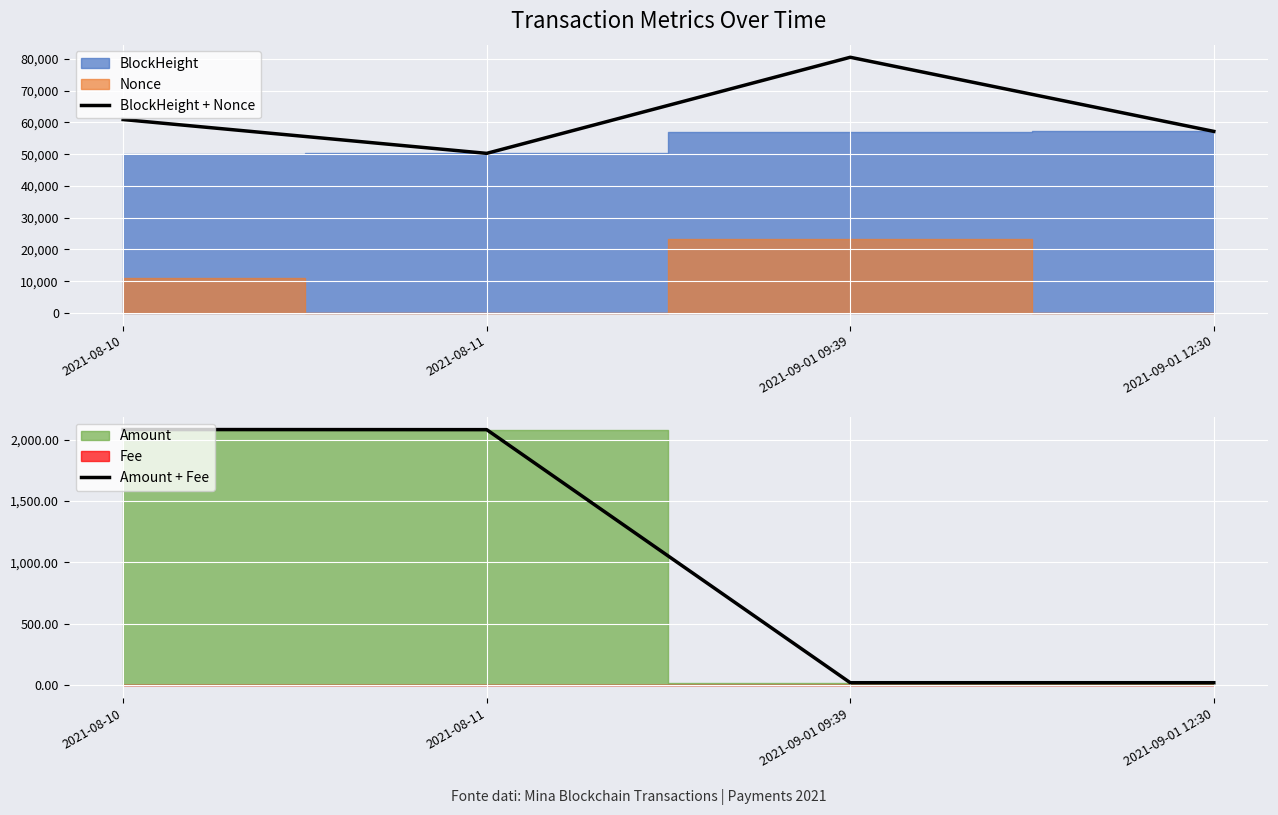

Where is BlockHeight + Nonce nearest to the value 65343?

2021-08-10